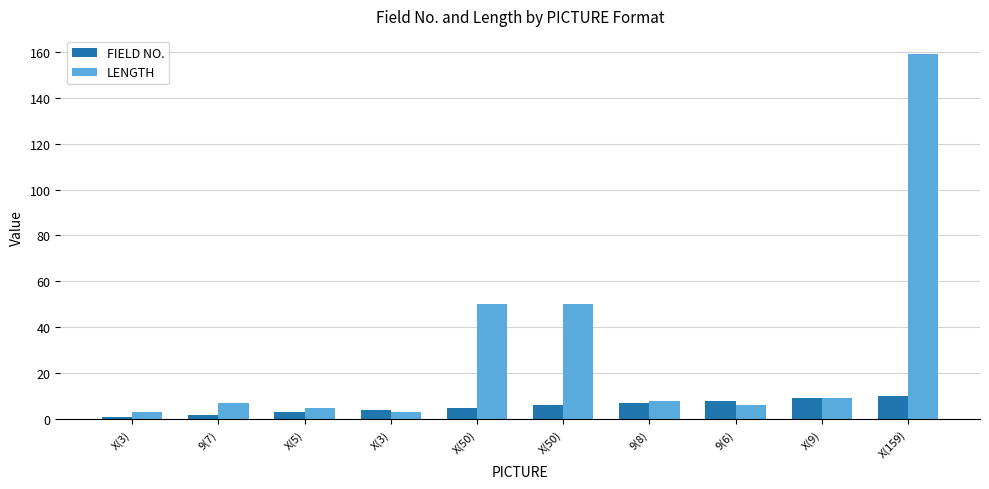

Which category has the highest value across all series?

X(159)